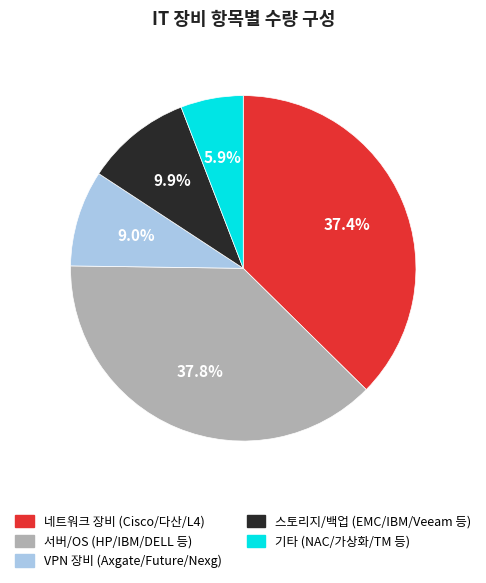

To the nearest percent, what is the difference between the largest and smallest slice percentages?

32%